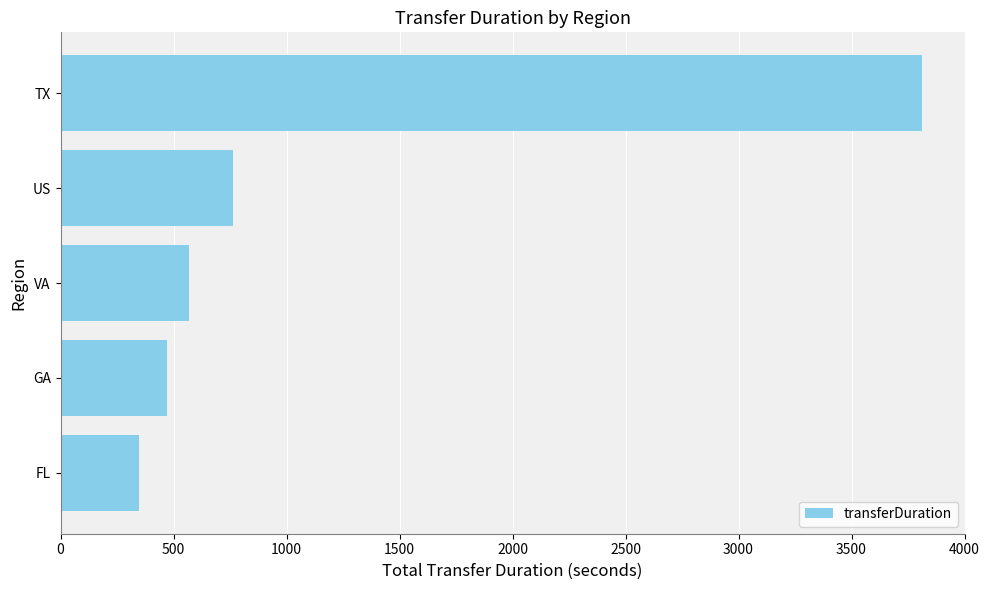

How many values are below 568?

2